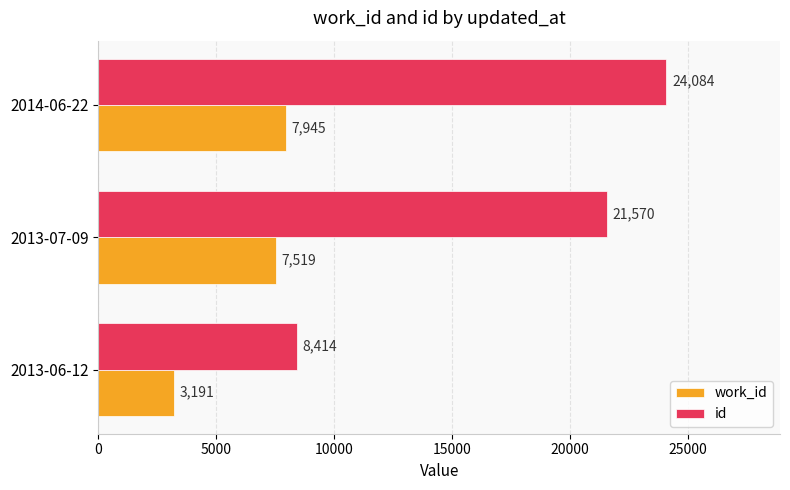

What is the sum of all id values?

54068